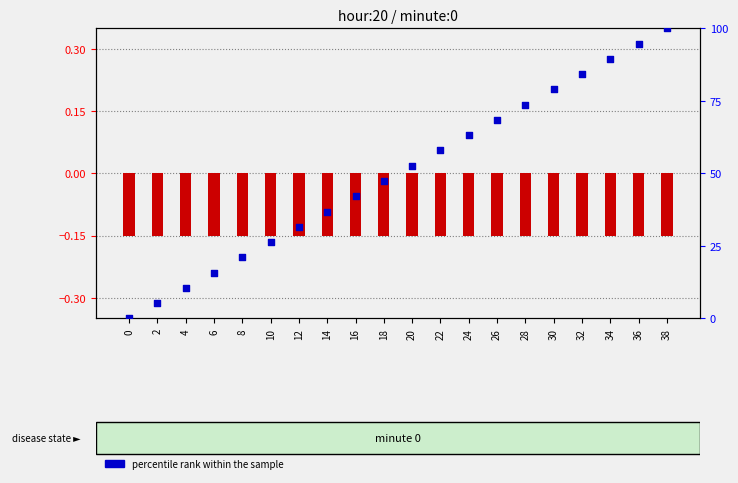

Which series reaches the minimum Y coordinate?

transformed count